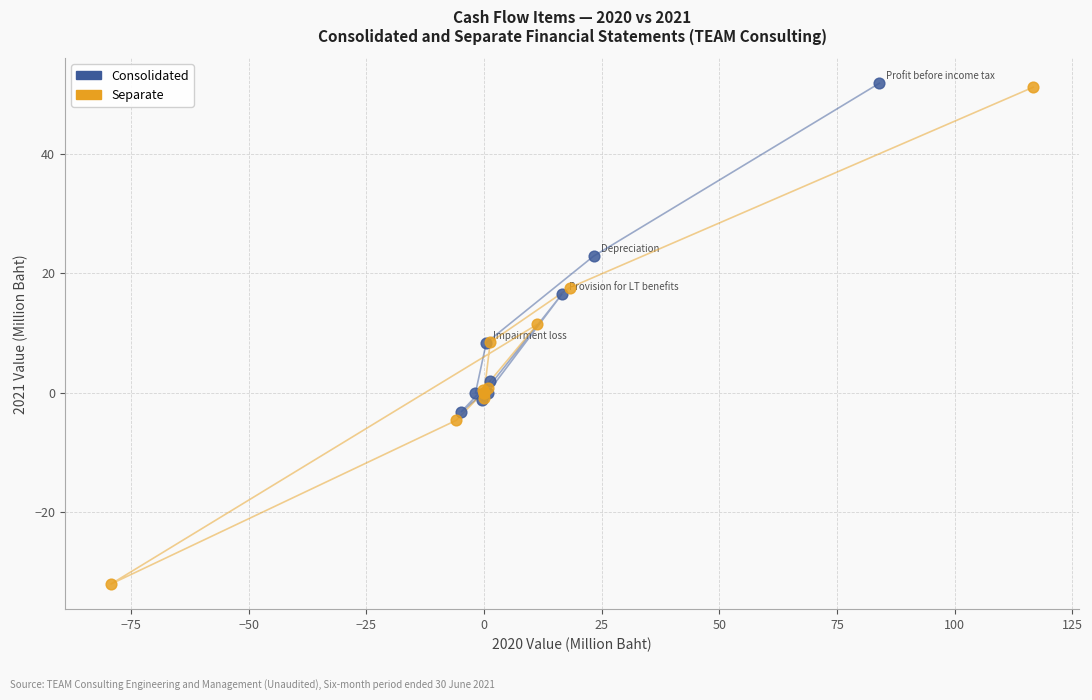

Which series has the widest spread of Y values?

Separate